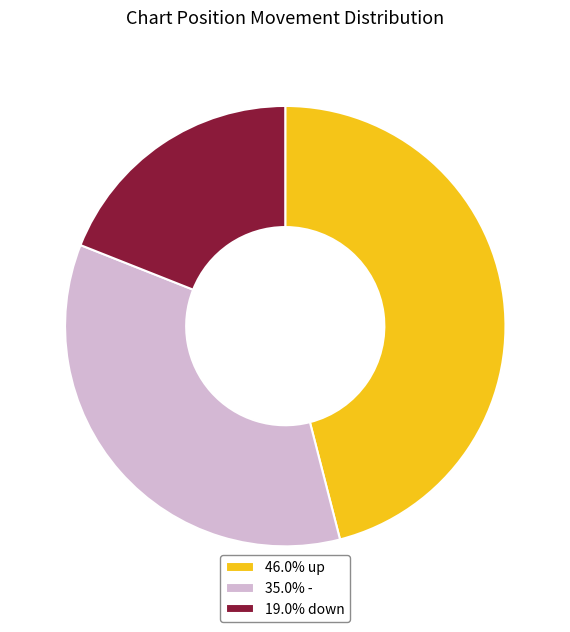

How many slices are in this pie chart?

3